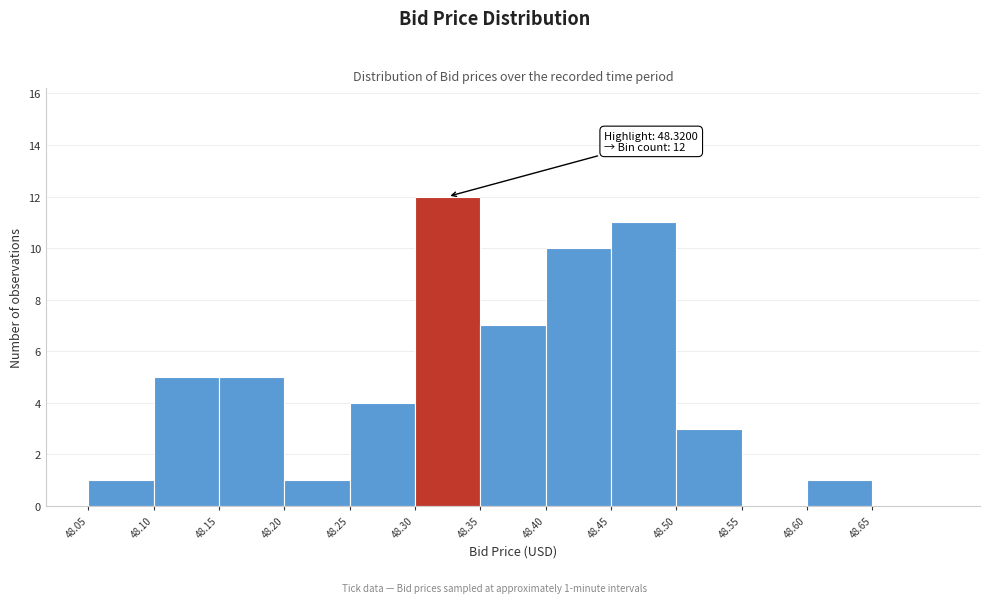

Over which range of the x-axis is the bar tallest?

48.305 to 48.355